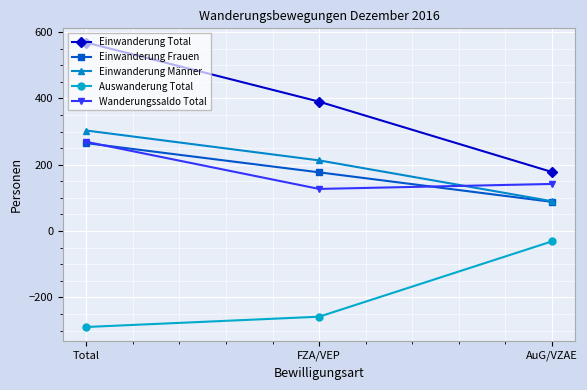

Read the Einwanderung Frauen value at AuG/VZAE.

88